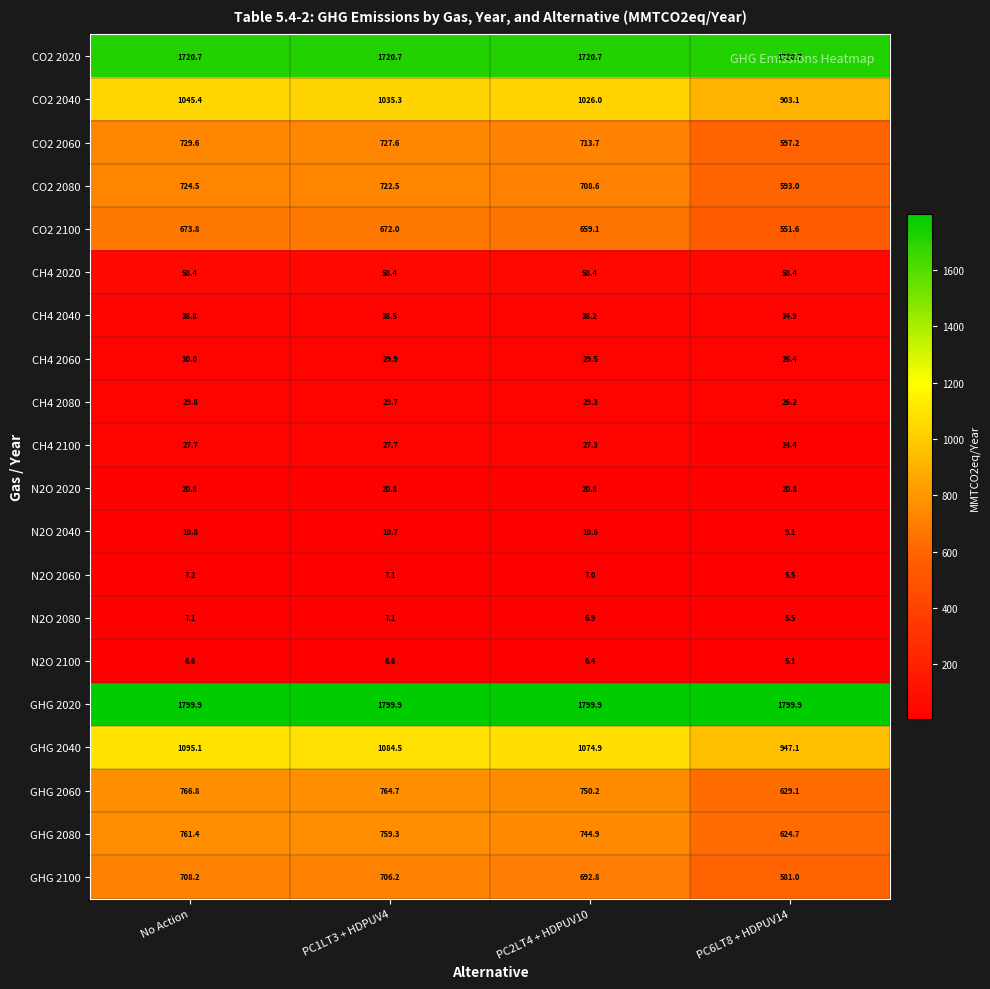

What value does the CO2 2040 series have at PC1LT3 + HDPUV4?

1035.3